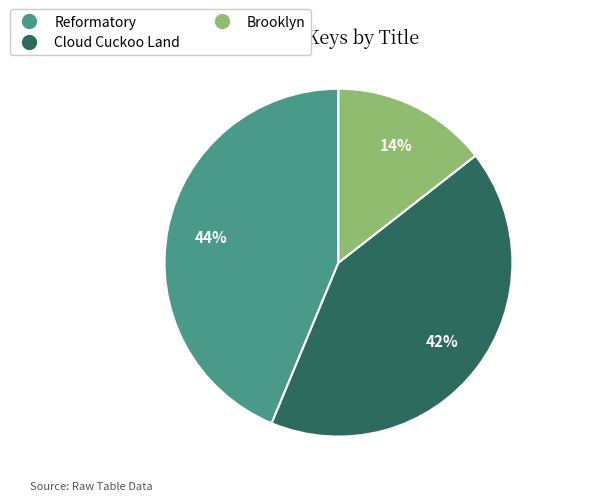

Is the sum of Reformatory and Cloud Cuckoo Land greater than half?

Yes